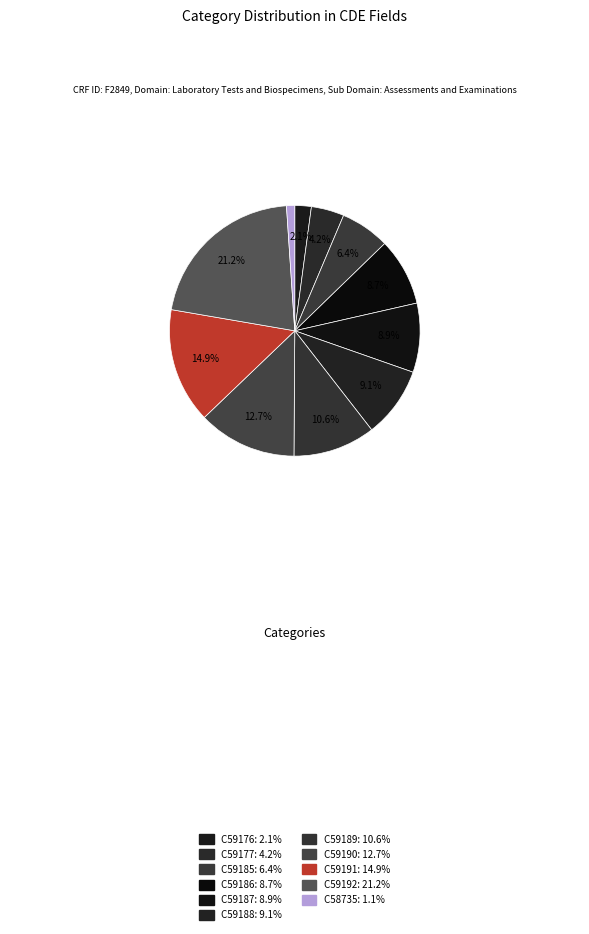

The C59189 slice represents 2% of the pie. True or false?

False